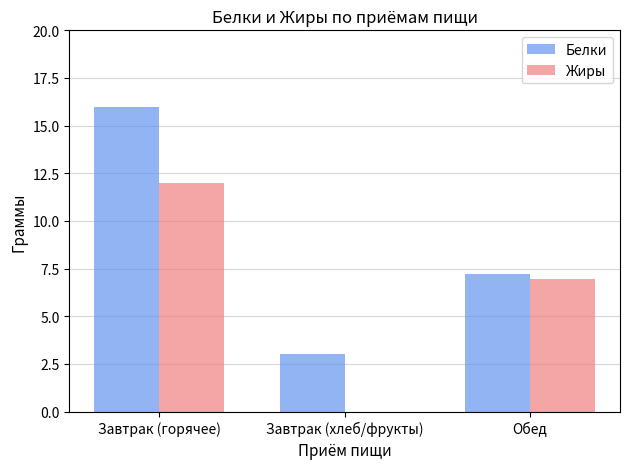

Reading right to left, transcribe all the data shown in this chart.

Белки: 7.2	3.0	16.0
Жиры: 7.0	0.0	12.0